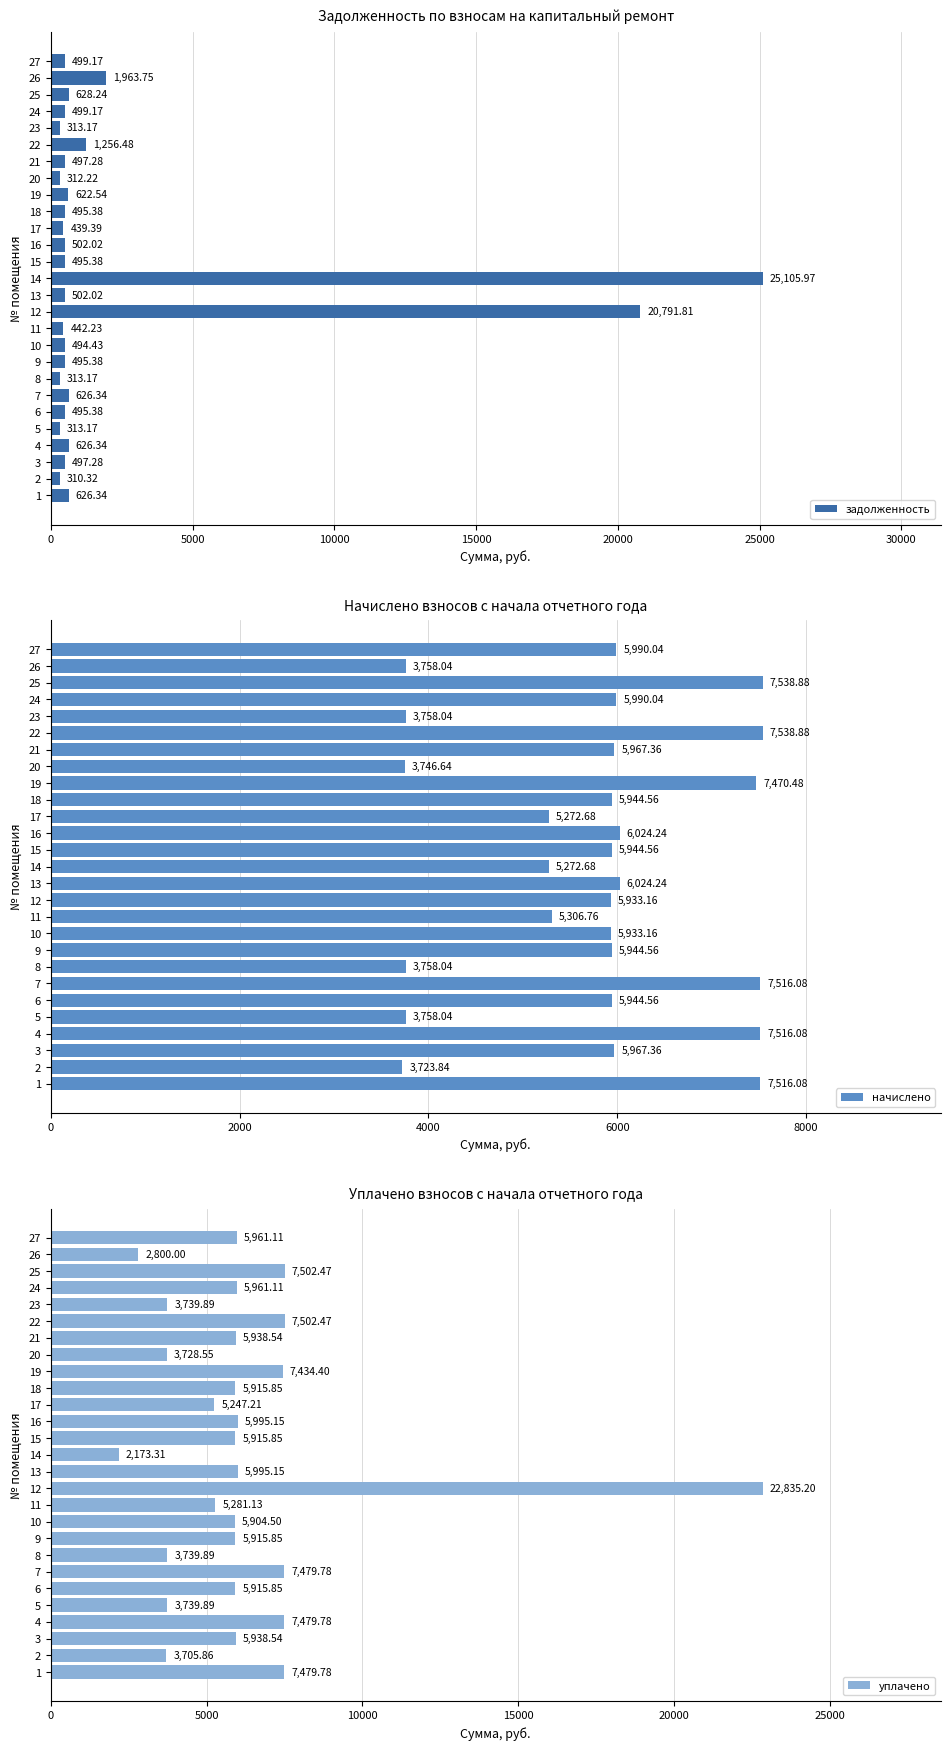

What is the sum of the задолженность values at 22 and 16?

1758.5